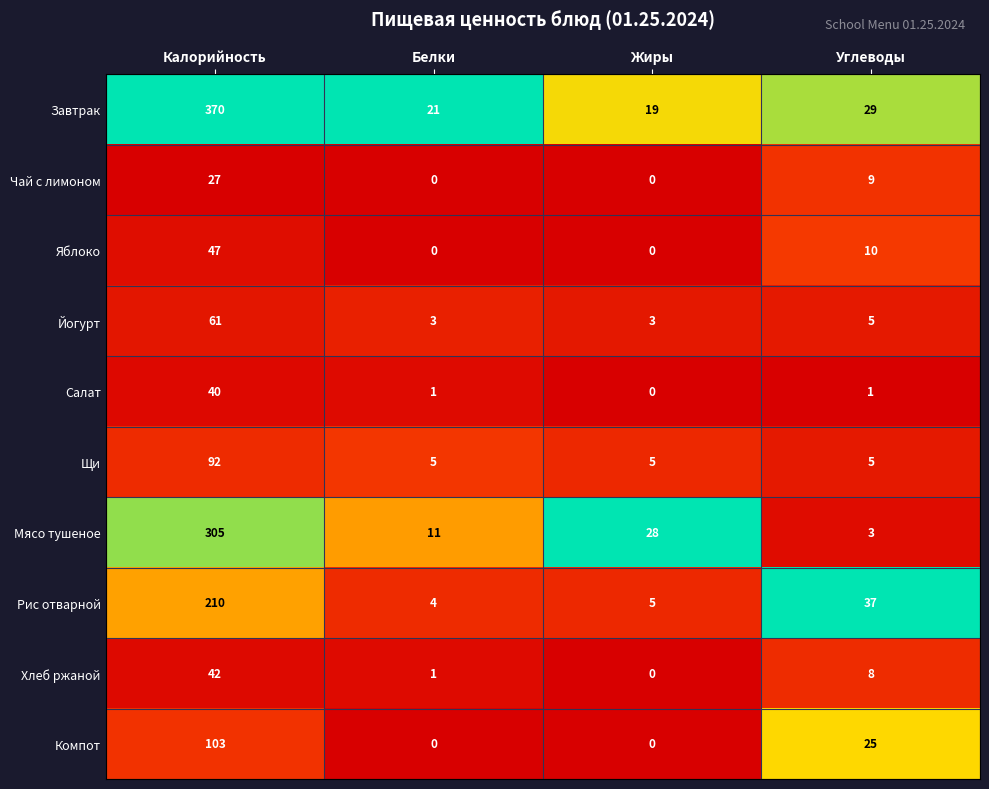

Rank the series by their maximum value, from highest to lowest.

Завтрак, Мясо тушеное, Рис отварной, Компот, Щи, Йогурт, Яблоко, Хлеб ржаной, Салат, Чай с лимоном